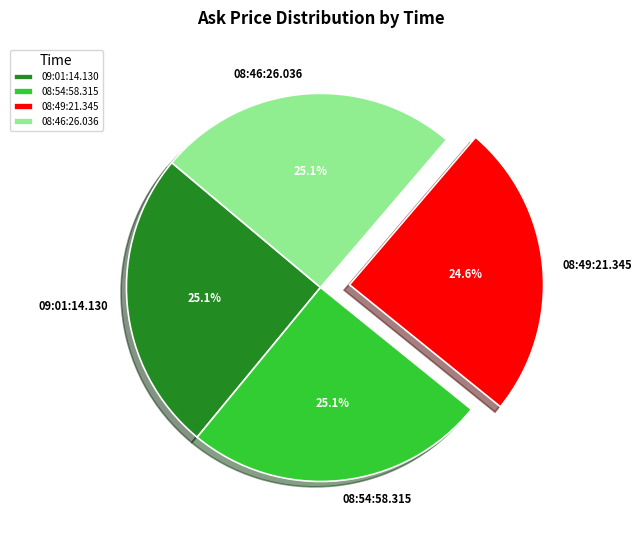

What portion of the pie excludes 08:49:21.345?

75.4%